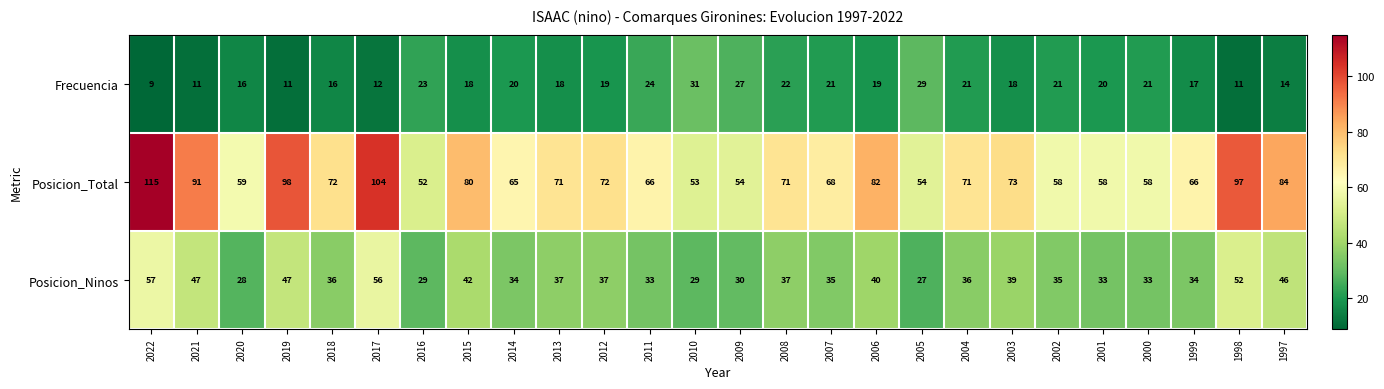

What is the highest value of the Posicion_Ninos series?

57